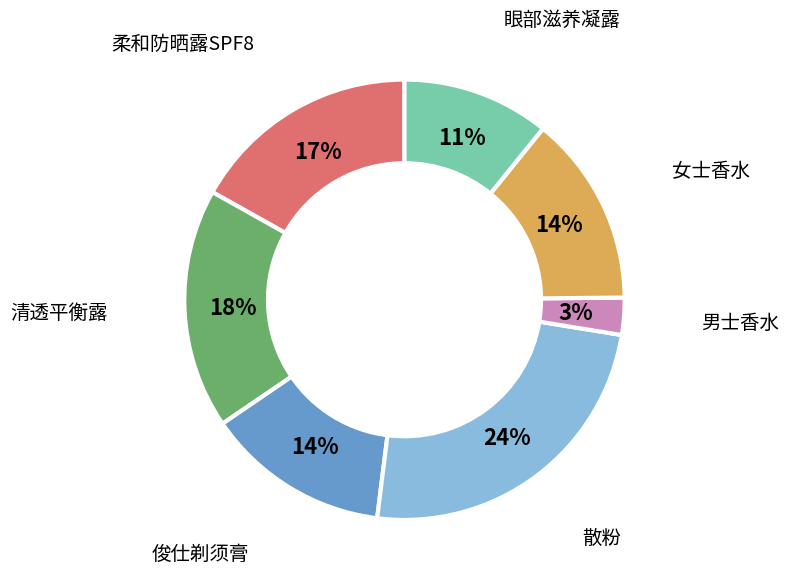

To the nearest percent, what is the combined percentage of 女士香水 and 散粉?

38%